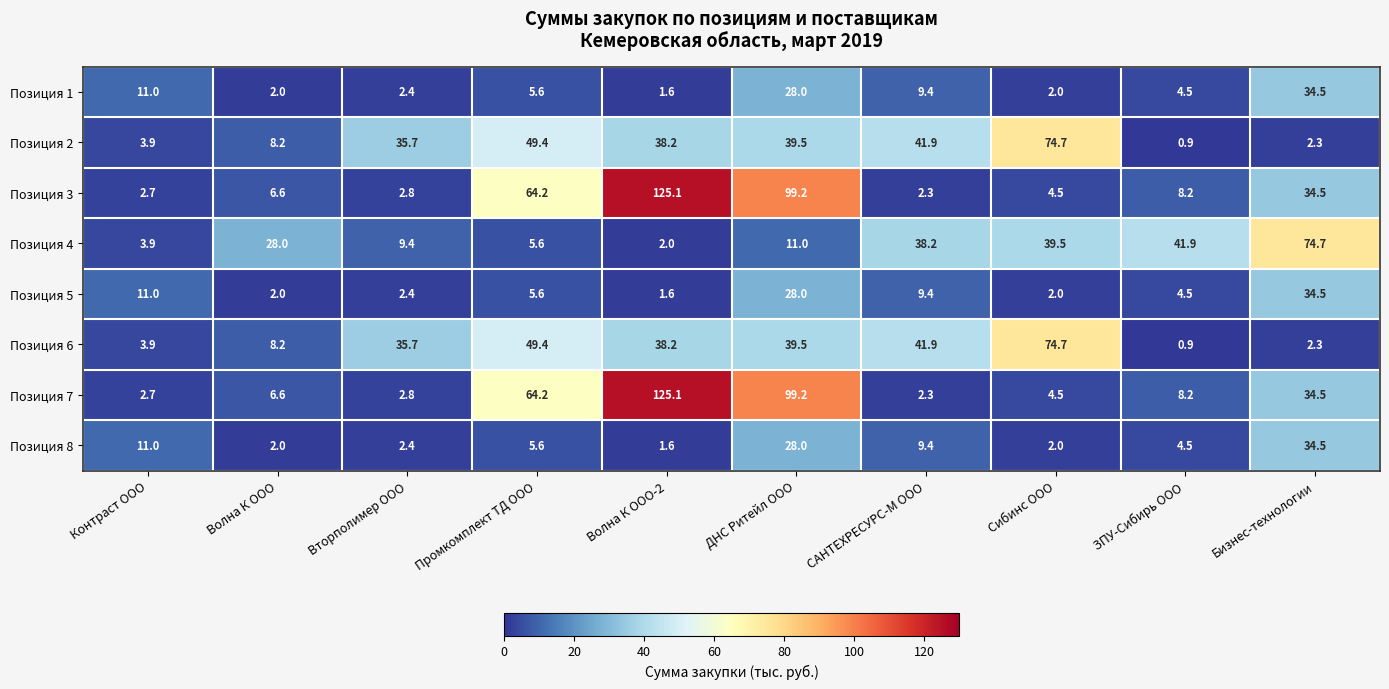

At which label is Позиция 4 closest to 38?

САНТЕХРЕСУРС-М ООО